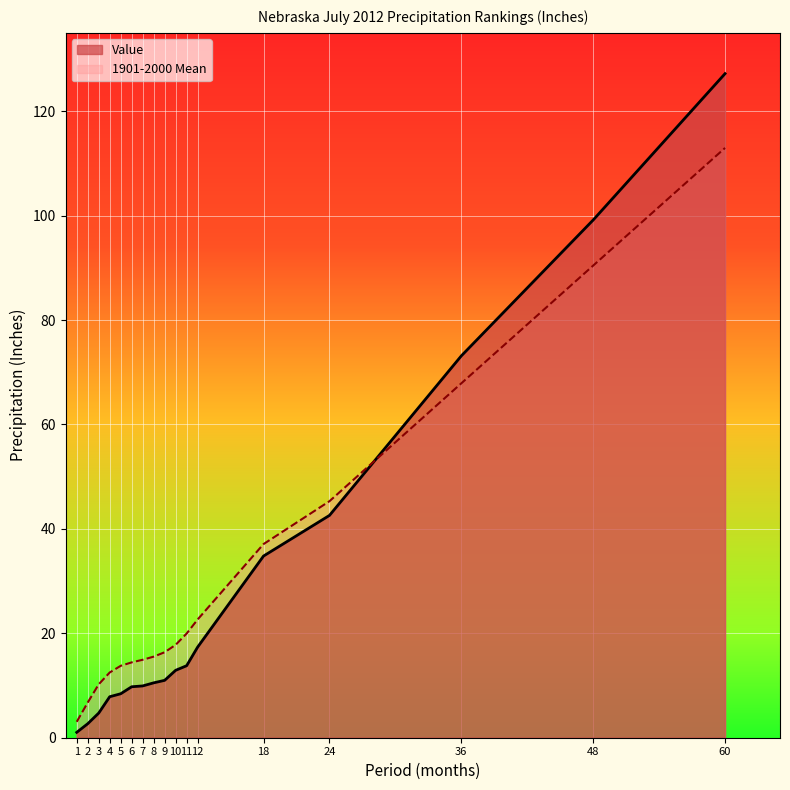

What is the value of the 1901-2000 Mean point at the 11th from the left?

19.9